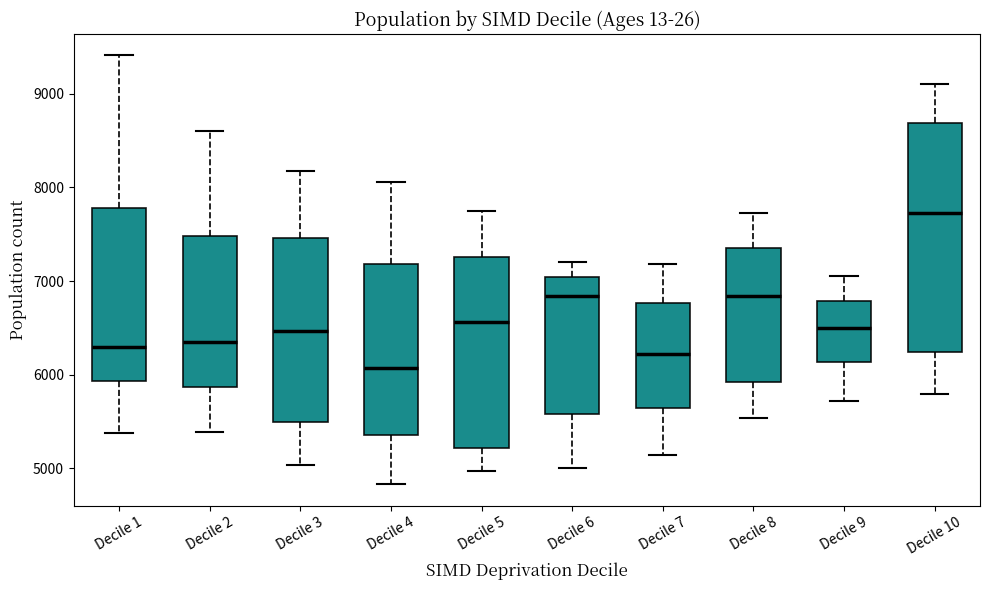

Reading left to right, transcribe this box plot: for each box, give where its median line is, the range the box spans, and where its two whiskers end, as read against the y-axis. The values are not printed on the chart, so give them approximately, as read against the axis.

Decile 1: median 6300, box 5900 to 7800, whiskers 5400 to 9400
Decile 2: median 6300, box 5900 to 7500, whiskers 5400 to 8600
Decile 3: median 6500, box 5500 to 7500, whiskers 5000 to 8200
Decile 4: median 6100, box 5400 to 7200, whiskers 4800 to 8100
Decile 5: median 6600, box 5200 to 7300, whiskers 5000 to 7700
Decile 6: median 6800, box 5600 to 7000, whiskers 5000 to 7200
Decile 7: median 6200, box 5600 to 6800, whiskers 5100 to 7200
Decile 8: median 6800, box 5900 to 7400, whiskers 5500 to 7700
Decile 9: median 6500, box 6100 to 6800, whiskers 5700 to 7000
Decile 10: median 7700, box 6200 to 8700, whiskers 5800 to 9100